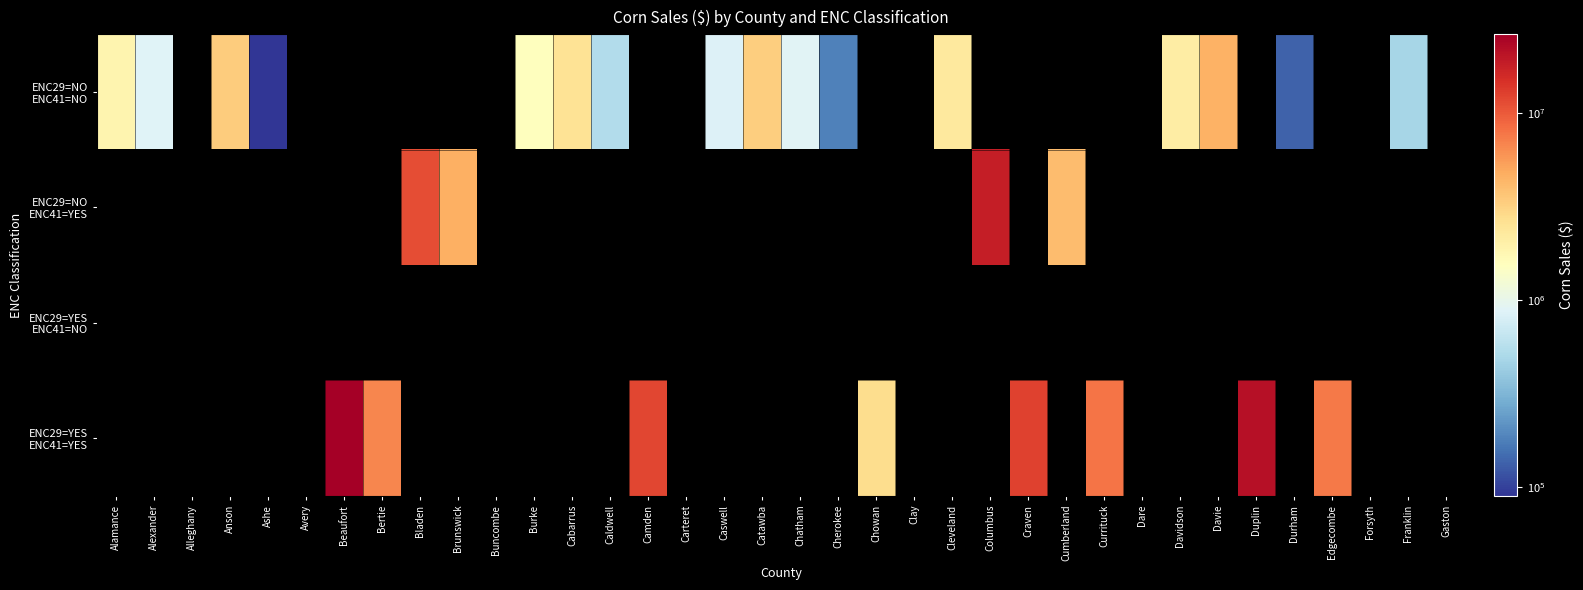

Which series changed the most between Bladen and Cabarrus?

ENC29=NO ENC41=YES